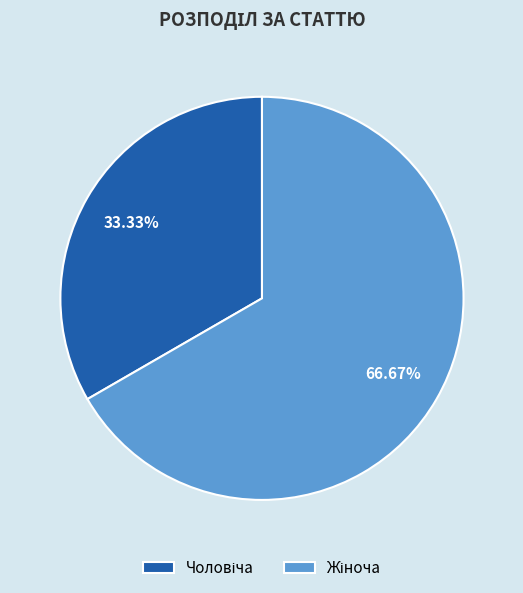

Is there a majority slice in this chart?

Yes